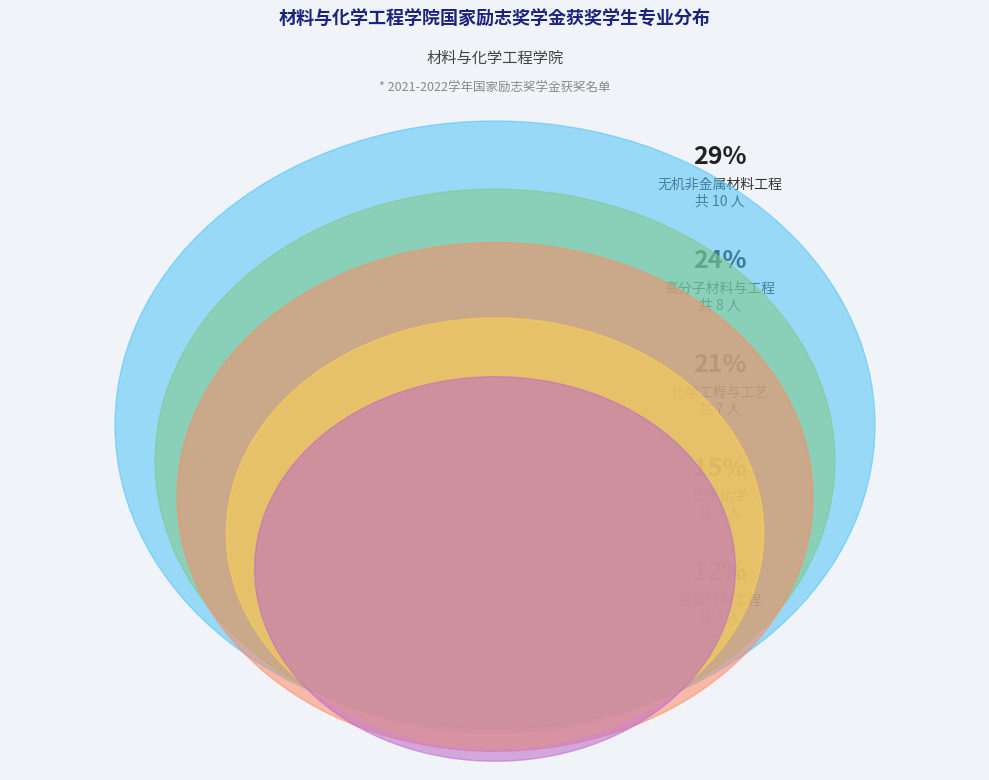

To the nearest percent, what portion does 金属材料工程 represent?

12%